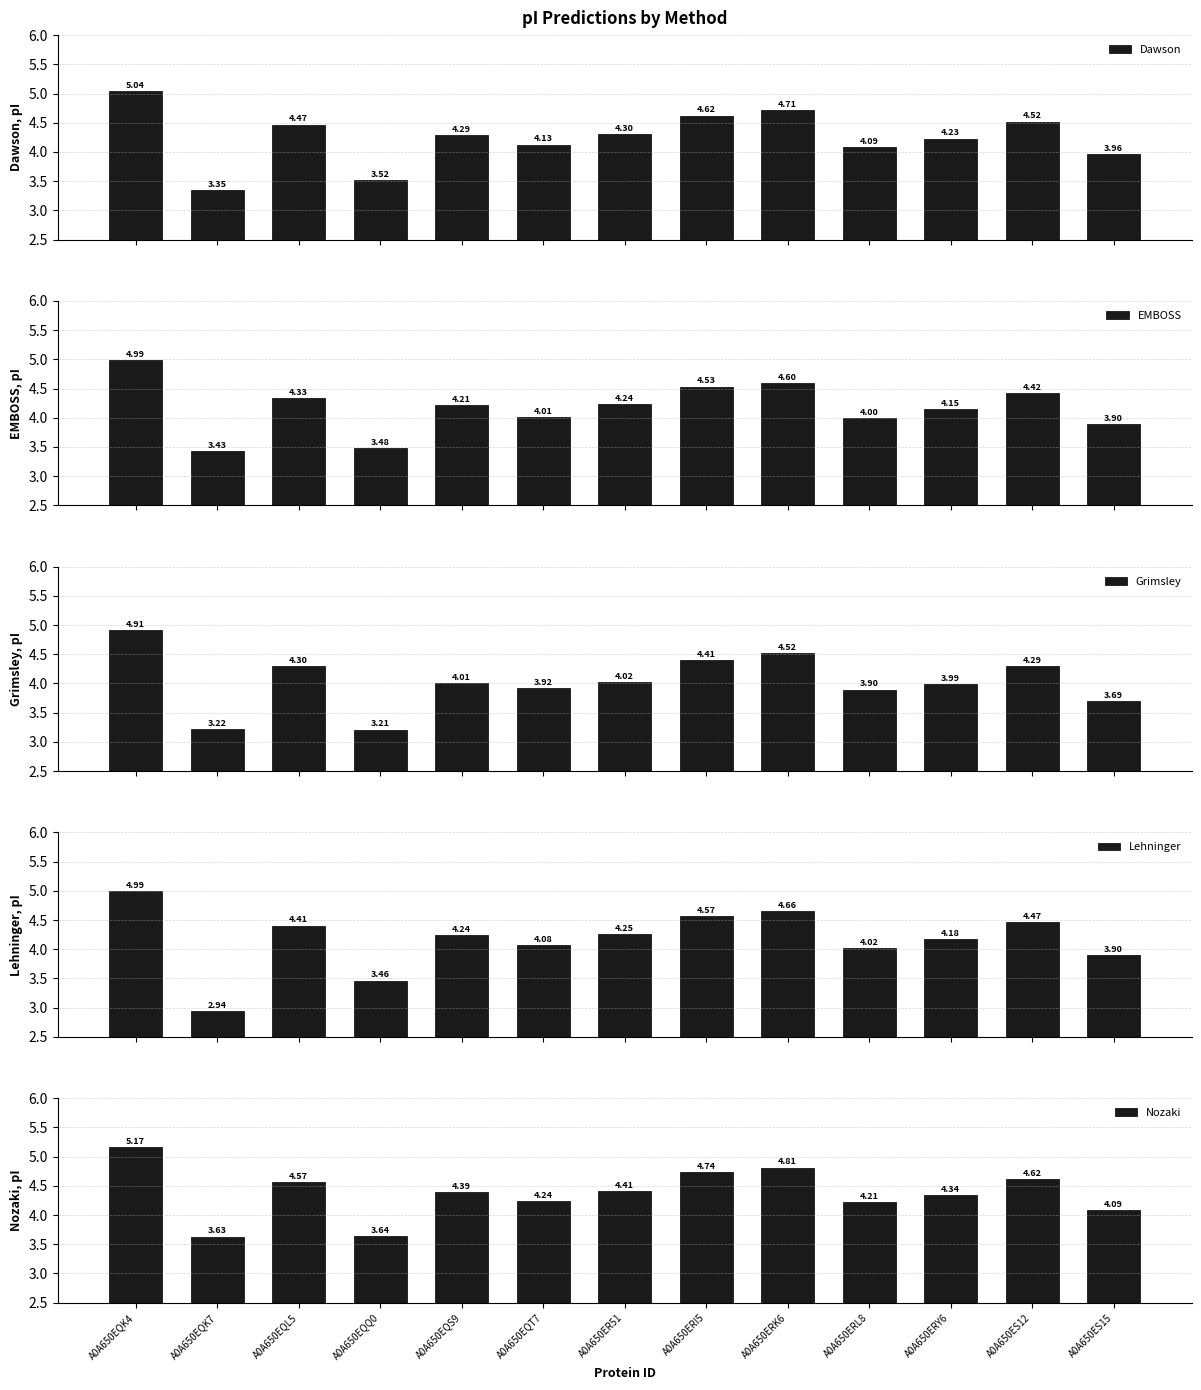

Rank the series at A0A650ERI5 from lowest to highest value.

Grimsley, EMBOSS, Lehninger, Dawson, Nozaki